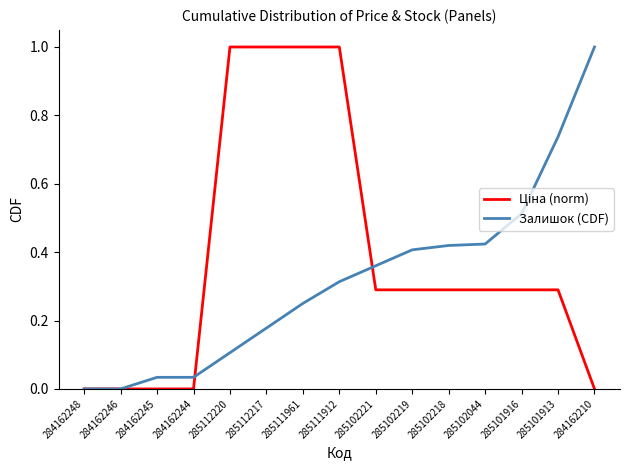

The Залишок (CDF) series shows 0.3 at 285111912. True or false?

True